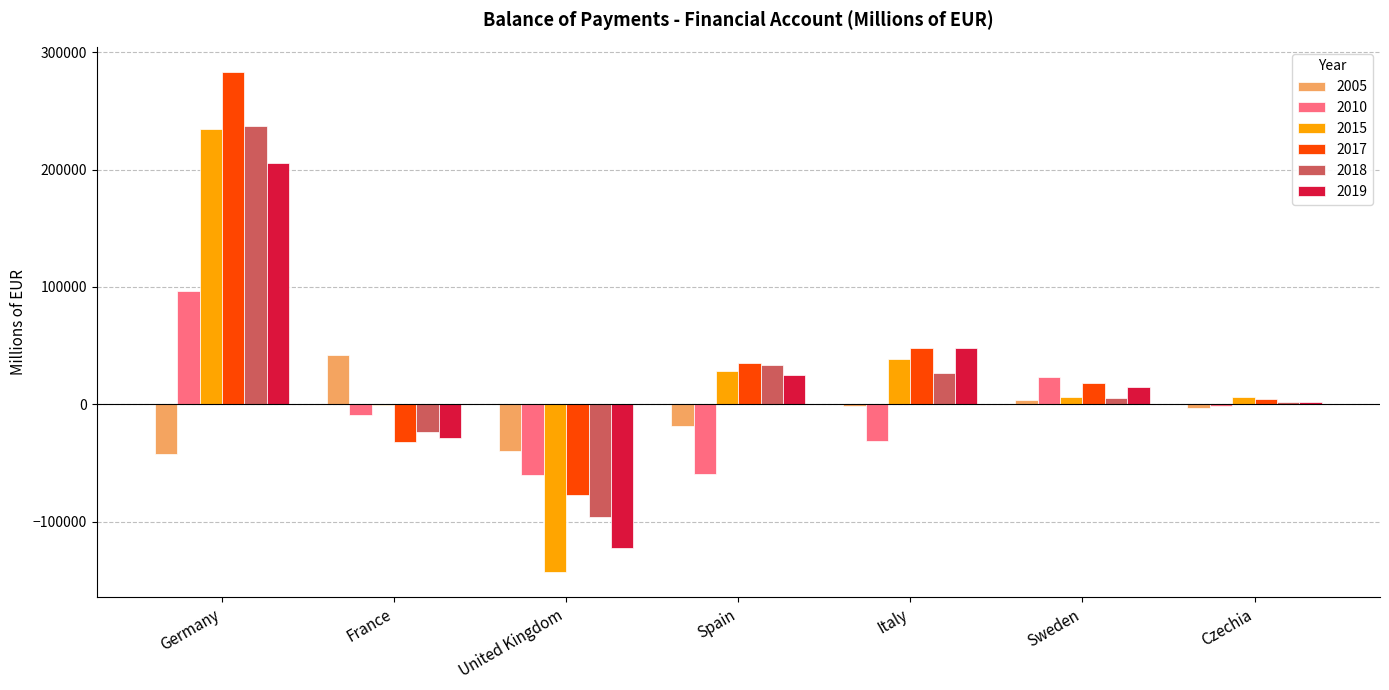

The value of 2005 at Germany is -25668.8. True or false?

False